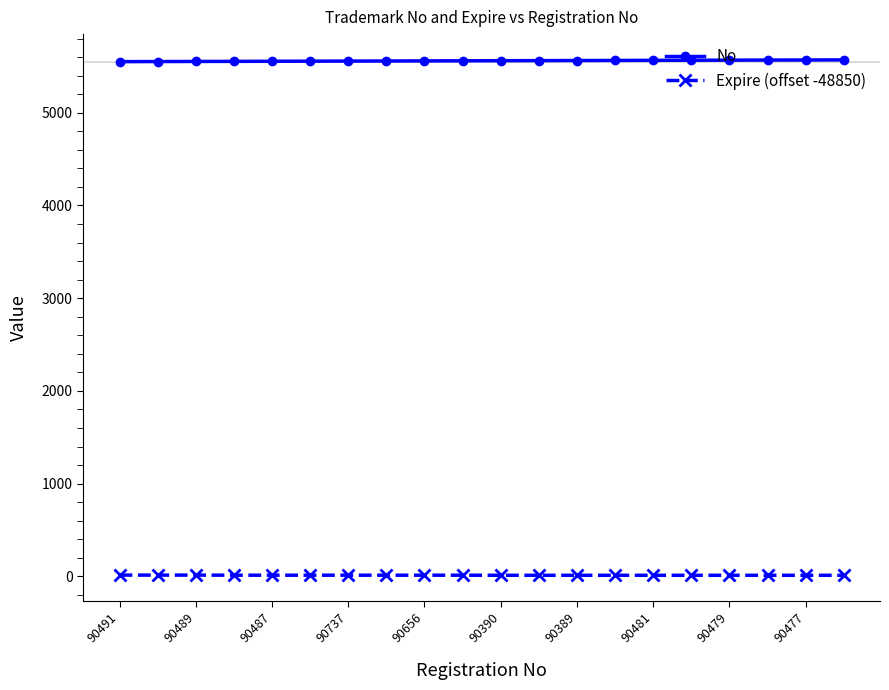

Rank the series by their maximum value, from lowest to highest.

Expire (offset -48850), No